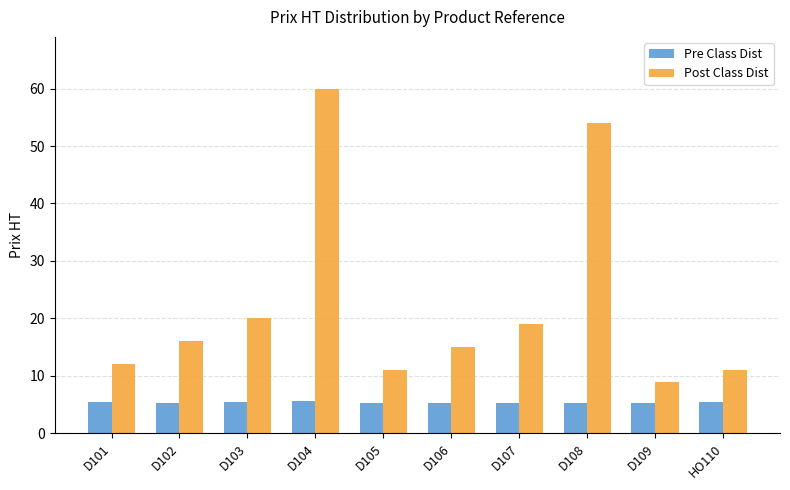

What is the lowest value of the Pre Class Dist series?

5.2